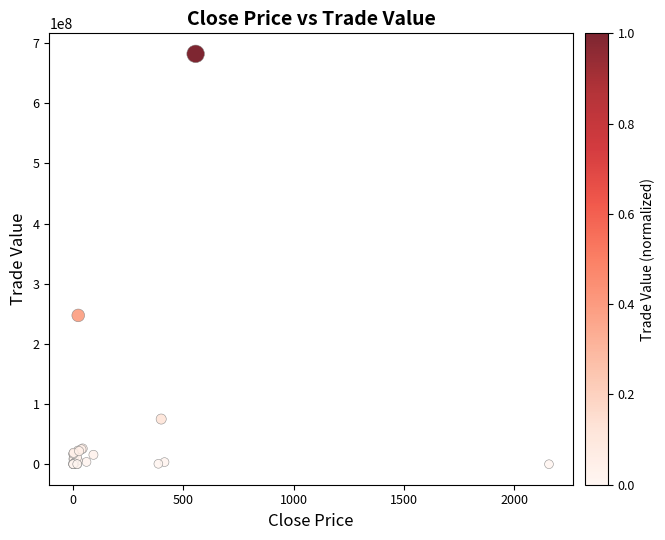

What Y value in the scatter plot is closest to 341080144?

247374946.5